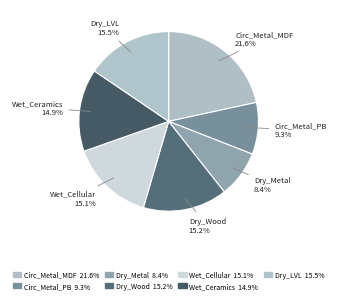

Does any single category account for the majority?

No